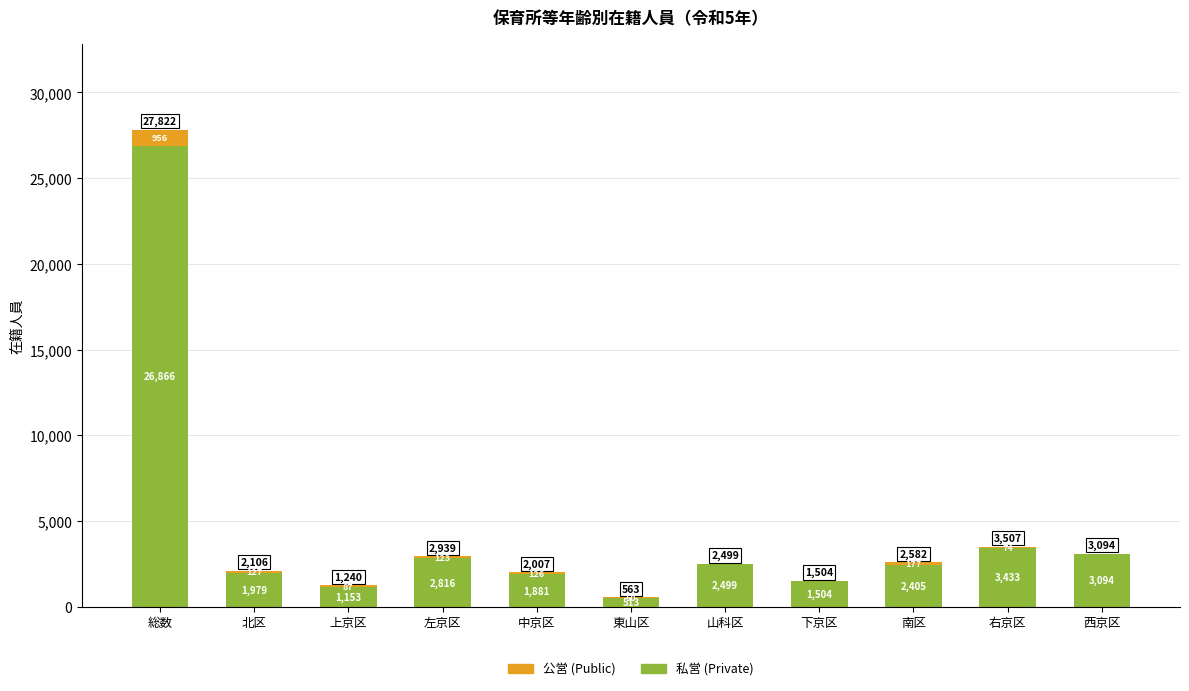

What is the maximum value for 私営 (Private)?

26866